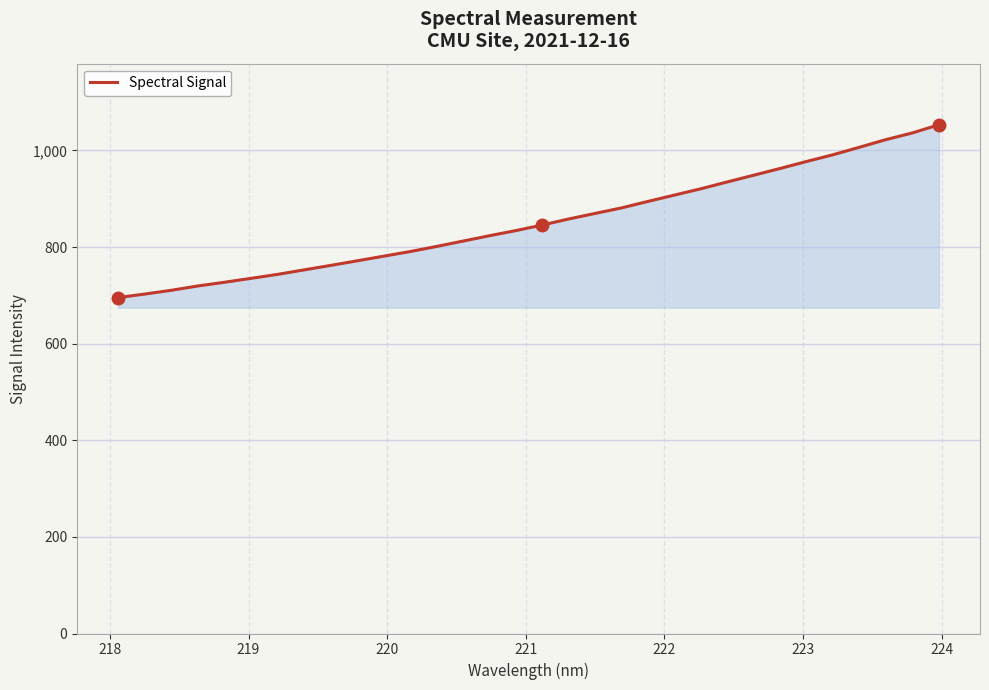

What is the greatest value displayed?

1053.2